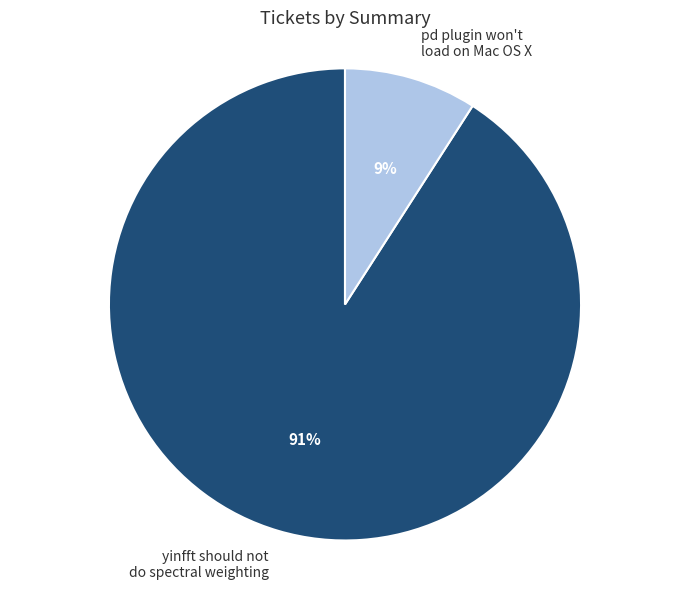

Count the number of slices in the pie.

2